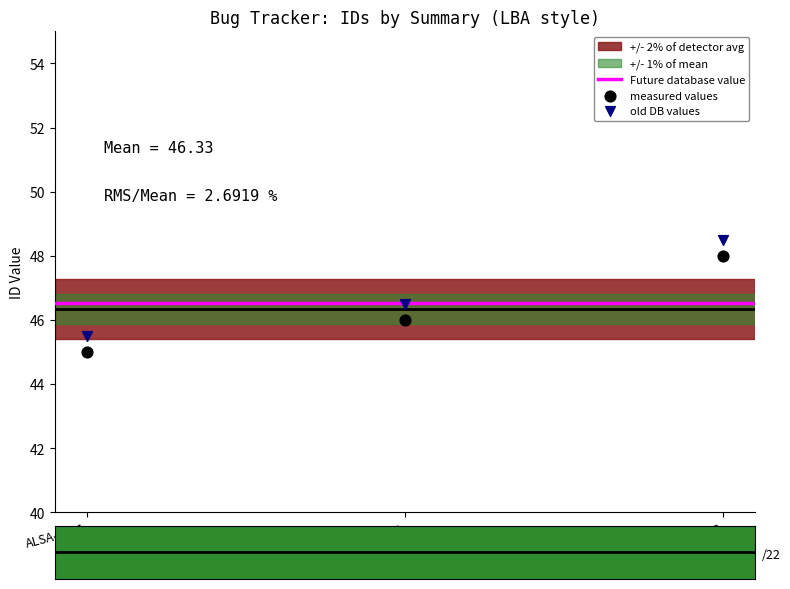

In the old DB values series, what Y value is closest to 47?

46.5